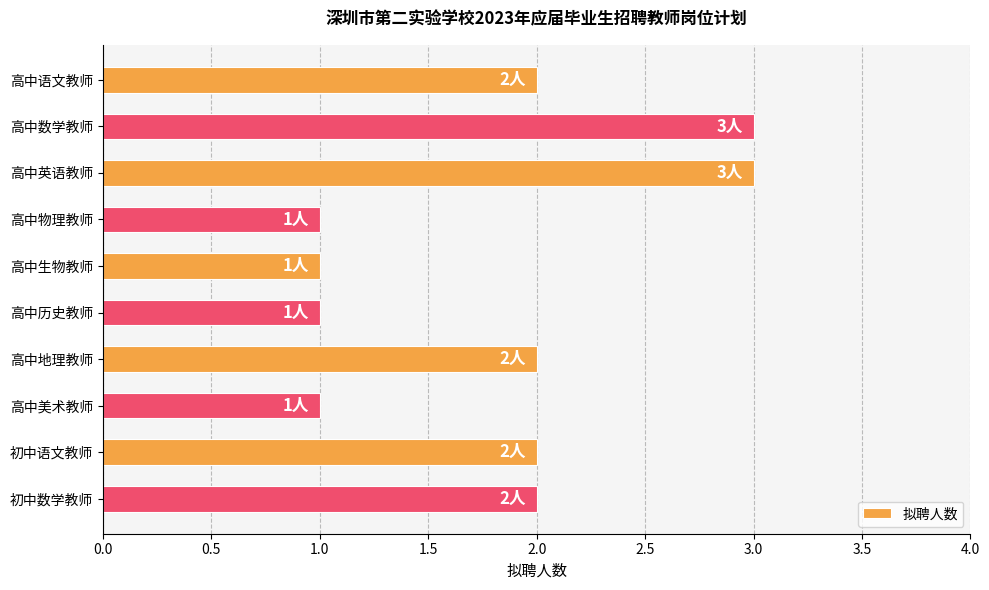

Reading top to bottom, transcribe all the data shown in this chart.

高中语文教师=2	高中数学教师=3	高中英语教师=3	高中物理教师=1	高中生物教师=1	高中历史教师=1	高中地理教师=2	高中美术教师=1	初中语文教师=2	初中数学教师=2